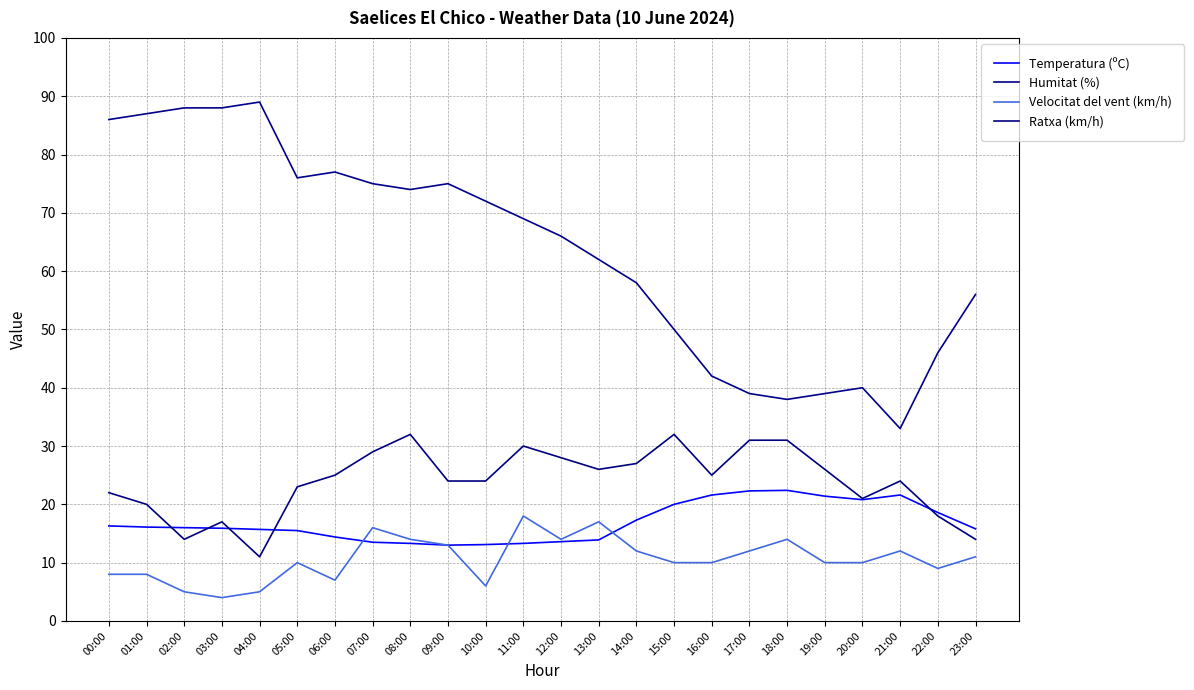

What is the difference between the second highest and second lowest values in the Temperatura (ºC) series?

9.2